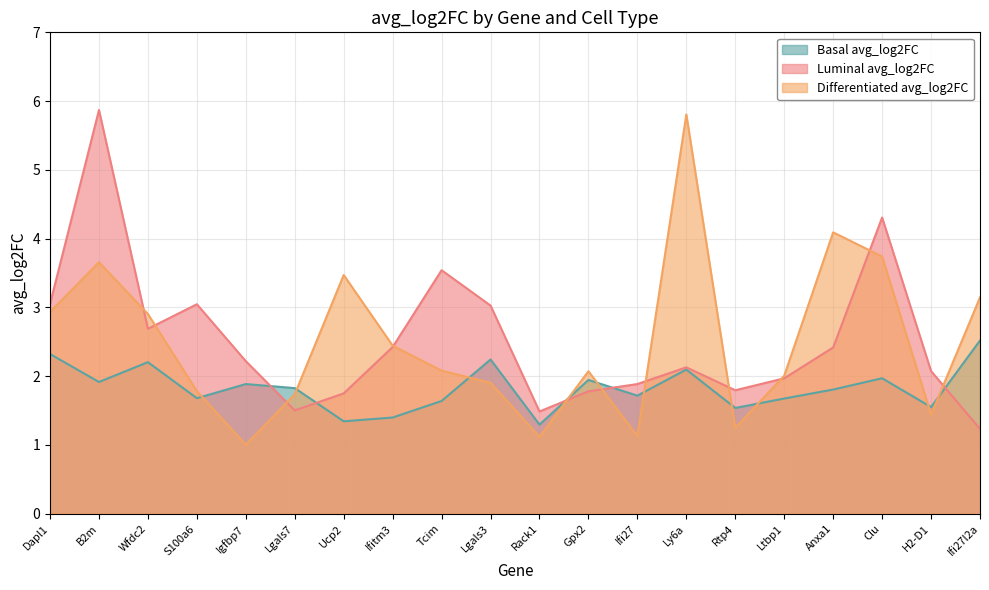

What is the sum of all Differentiated avg_log2FC values?

49.7